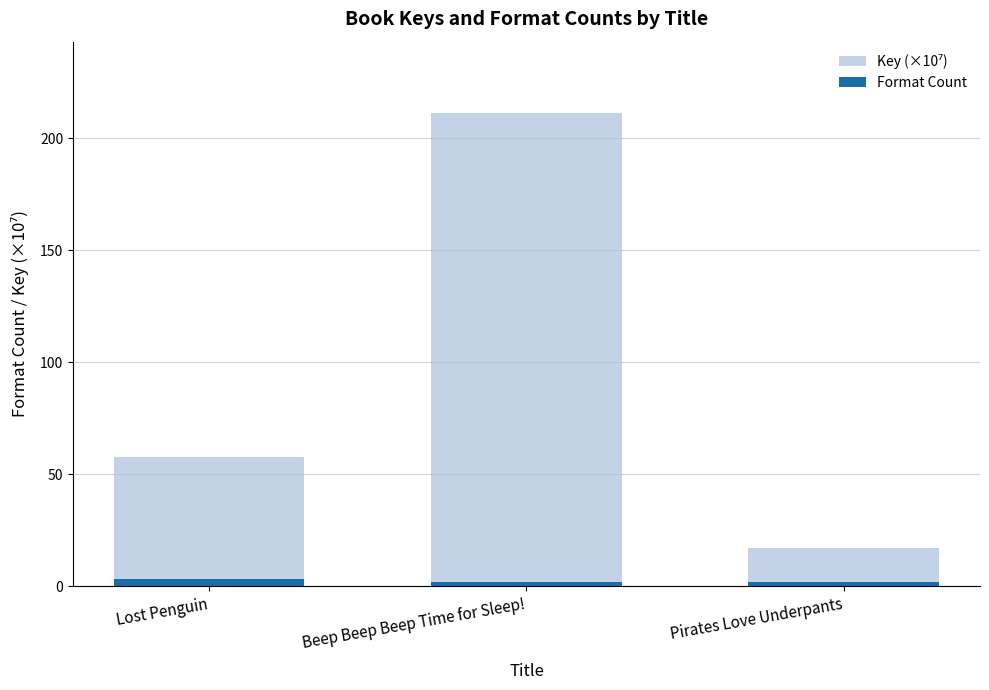

The Format Count series shows 2.0 at Beep Beep Beep Time for Sleep!. True or false?

True